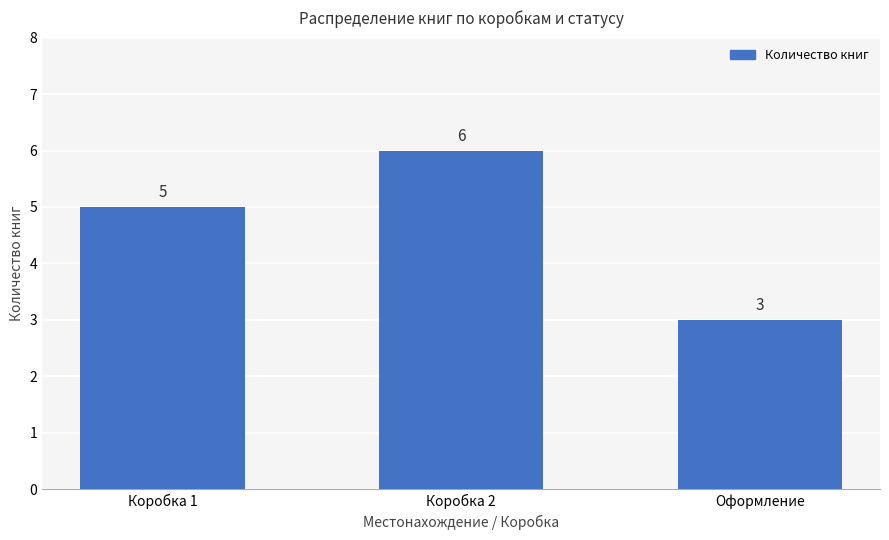

Reading right to left, list all the values displayed in this chart.

3	6	5